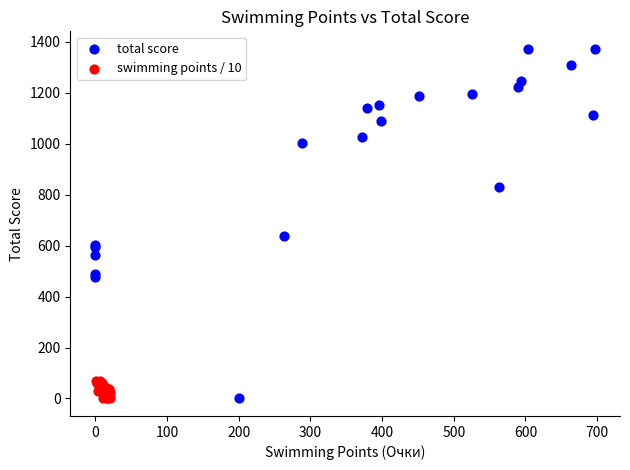

Which series has the largest Y range (max minus min)?

total score